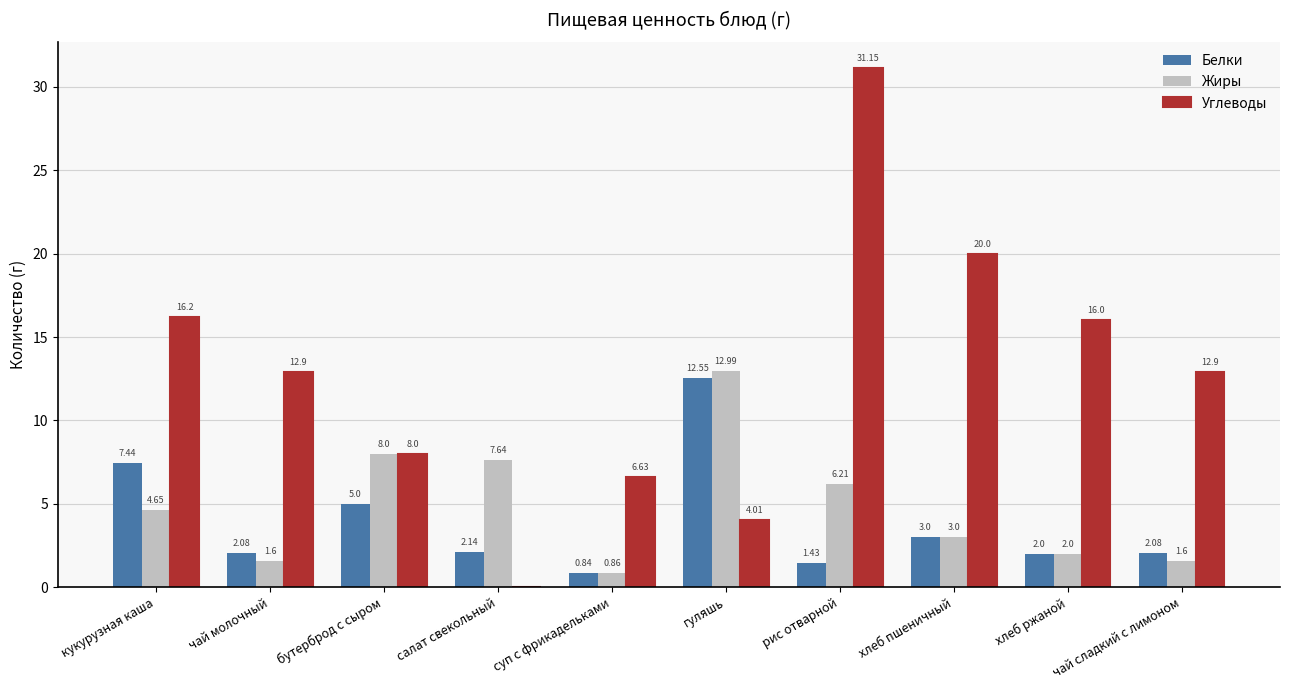

What is the sum of all Углеводы values?

127.8